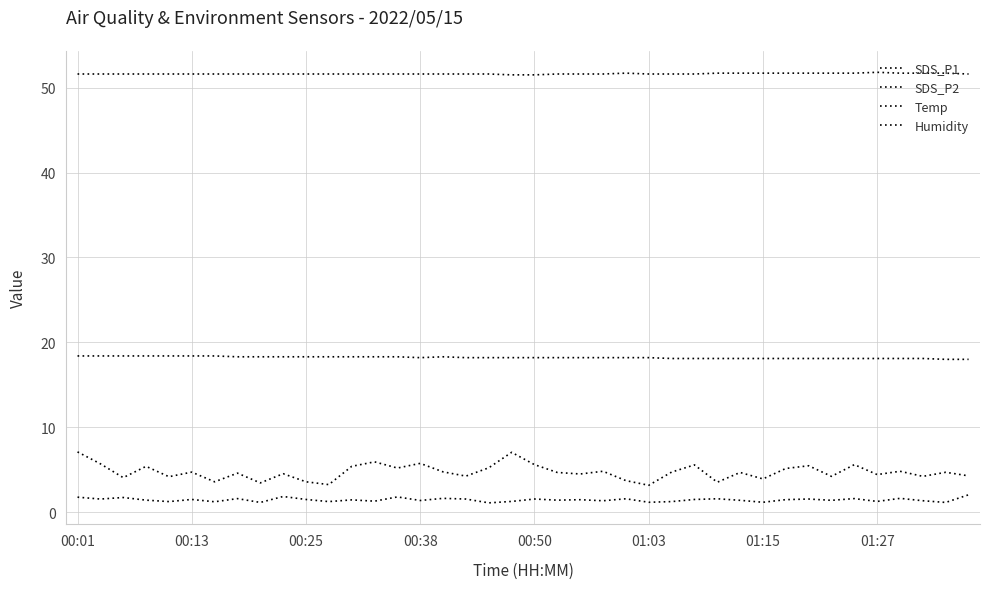

How many lines are shown in the chart?

4